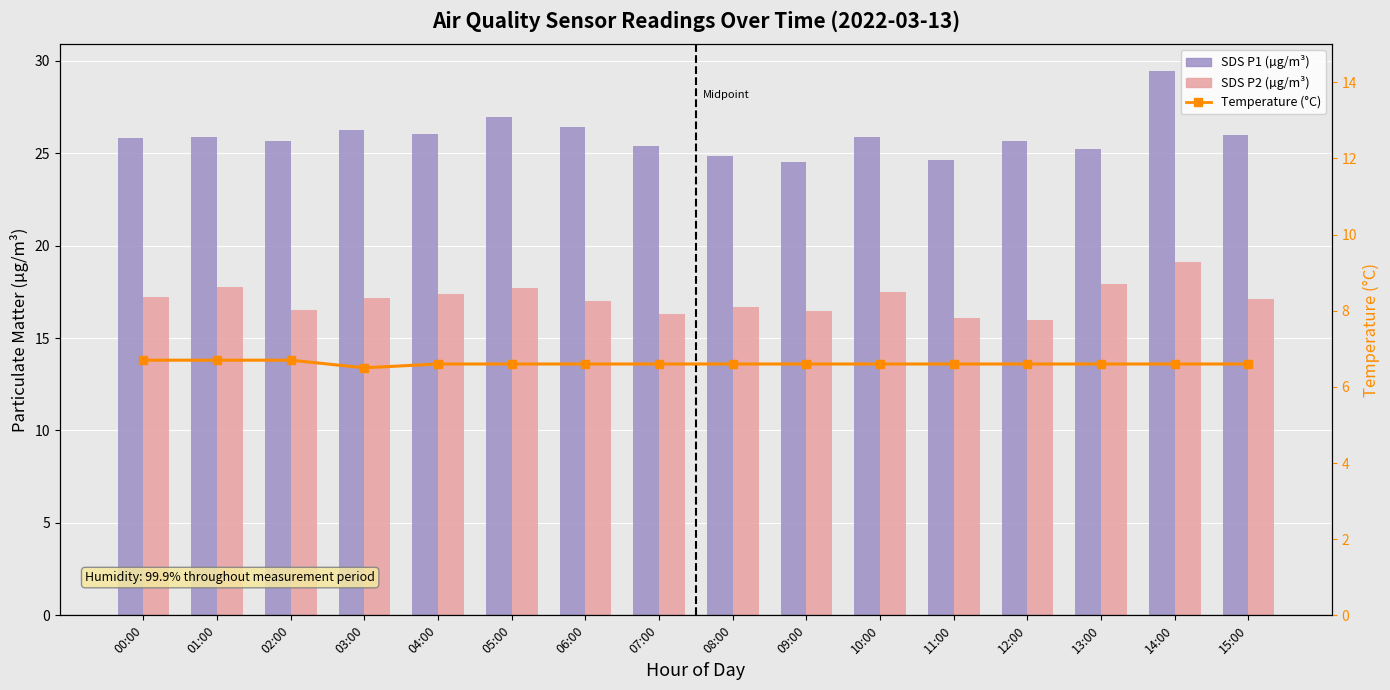

What is the difference between the maximum and minimum values in the SDS_P1 series?

4.9